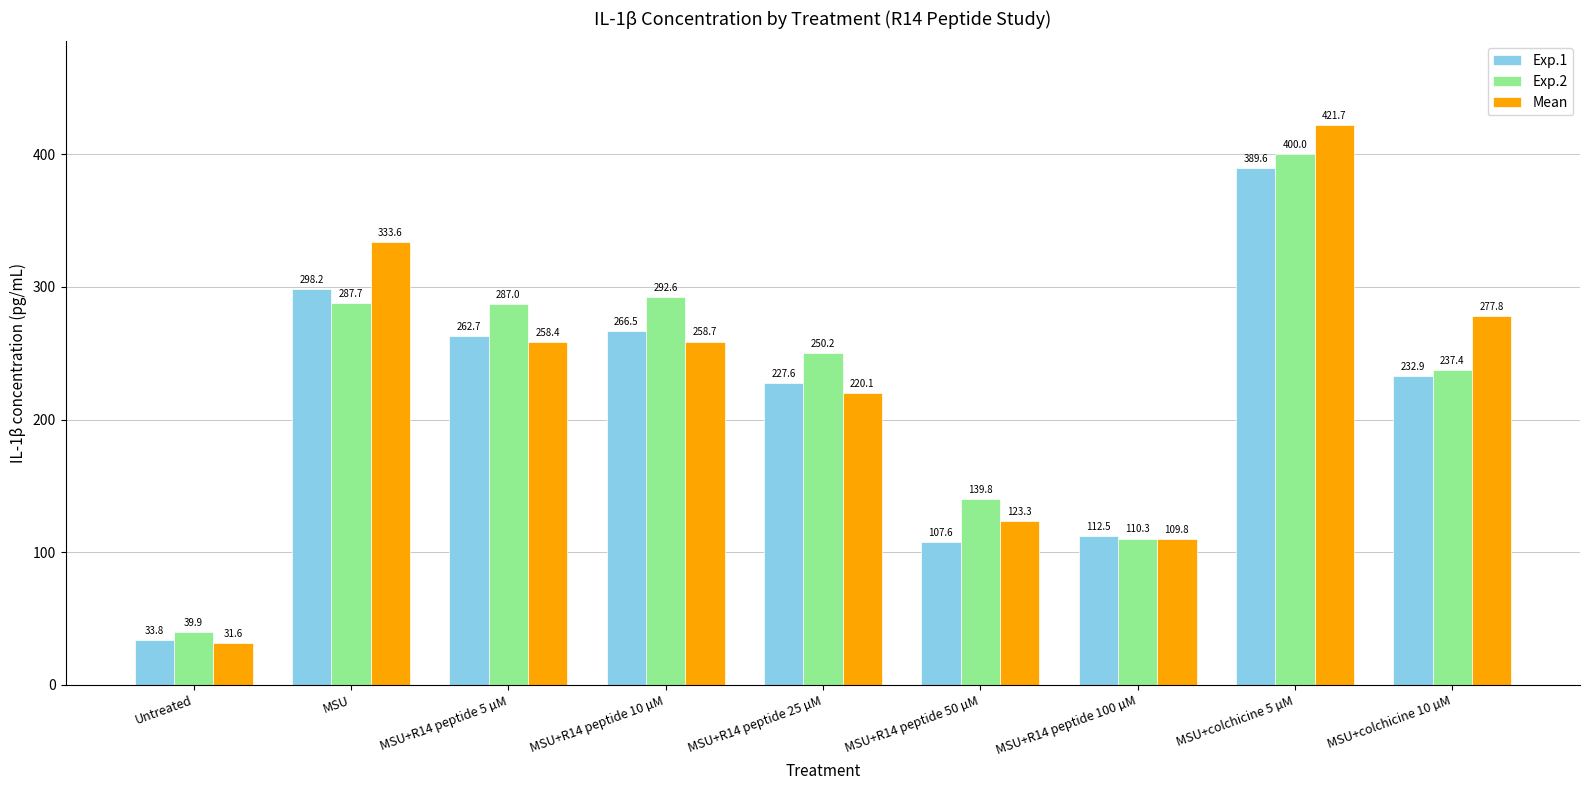

At which label does Exp.2 reach its peak?

MSU+colchicine 5 µM